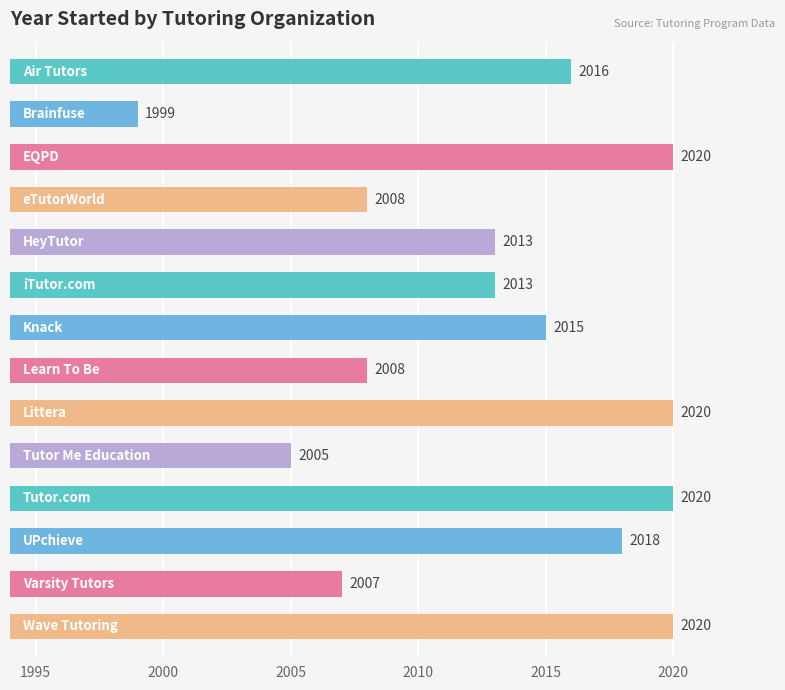

What is the value of the 4th bar from the top?

2008